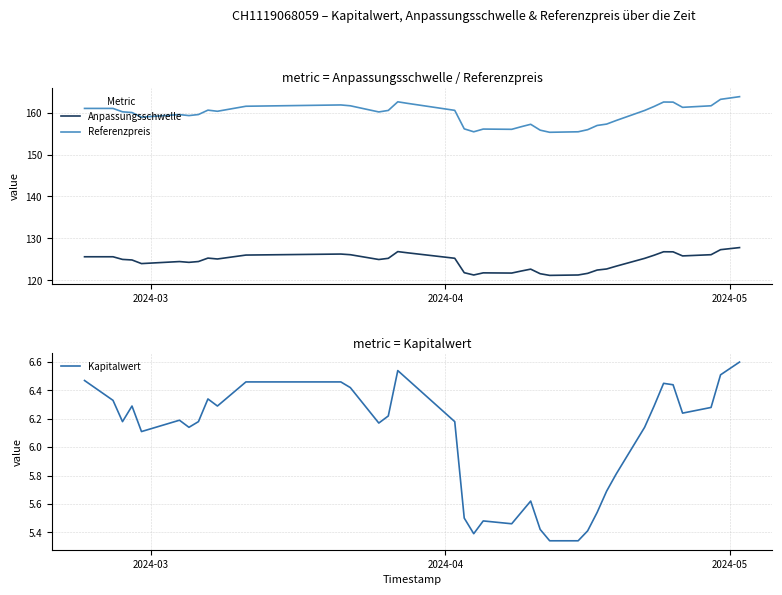

True or false: Kapitalwert has a value of 4.1 at 30.

False